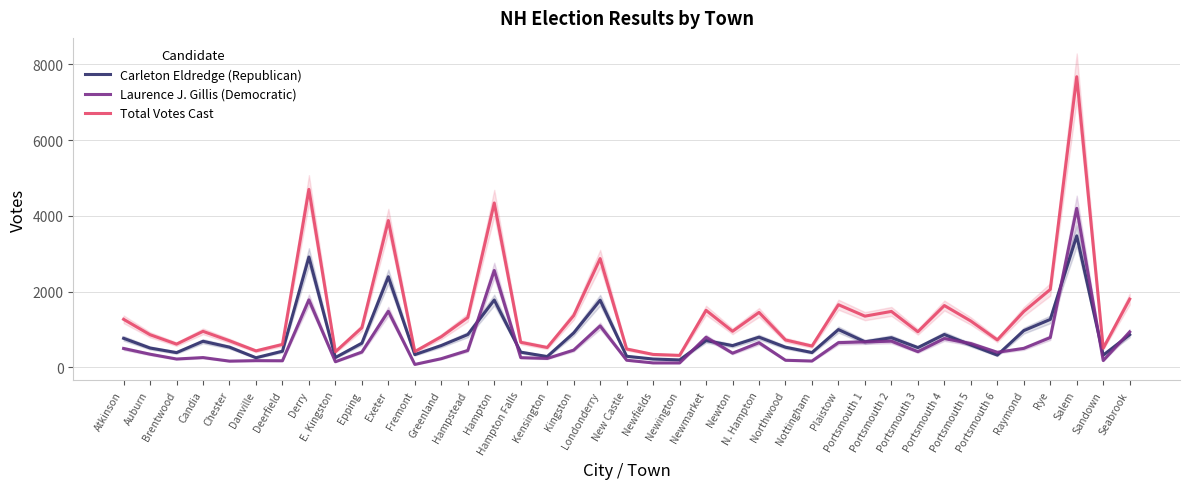

Rank the series at Portsmouth 1 from lowest to highest value.

Laurence J. Gillis (Democratic), Carleton Eldredge (Republican), Total Votes Cast